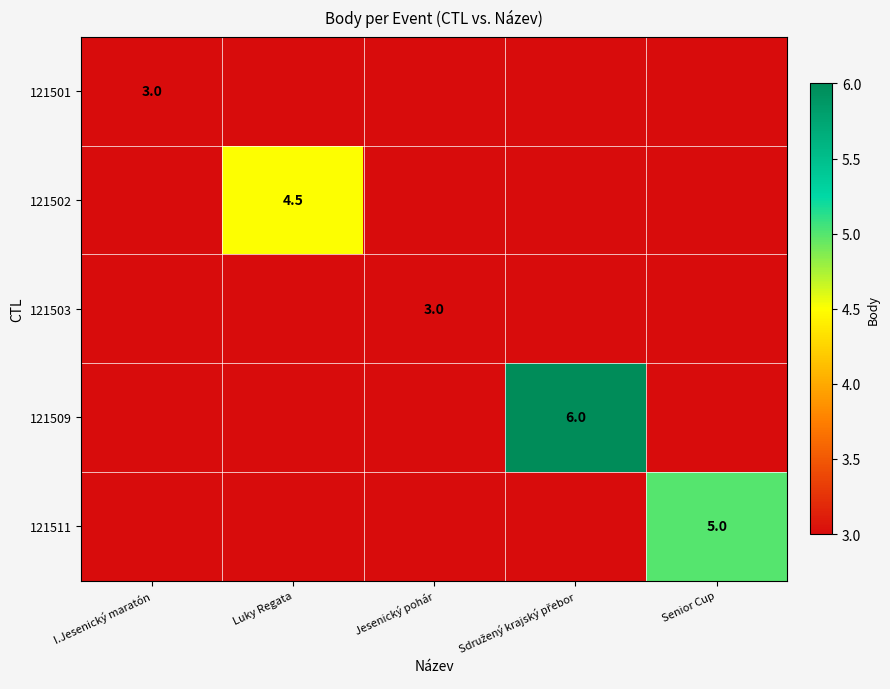

How many series are shown in this chart?

5